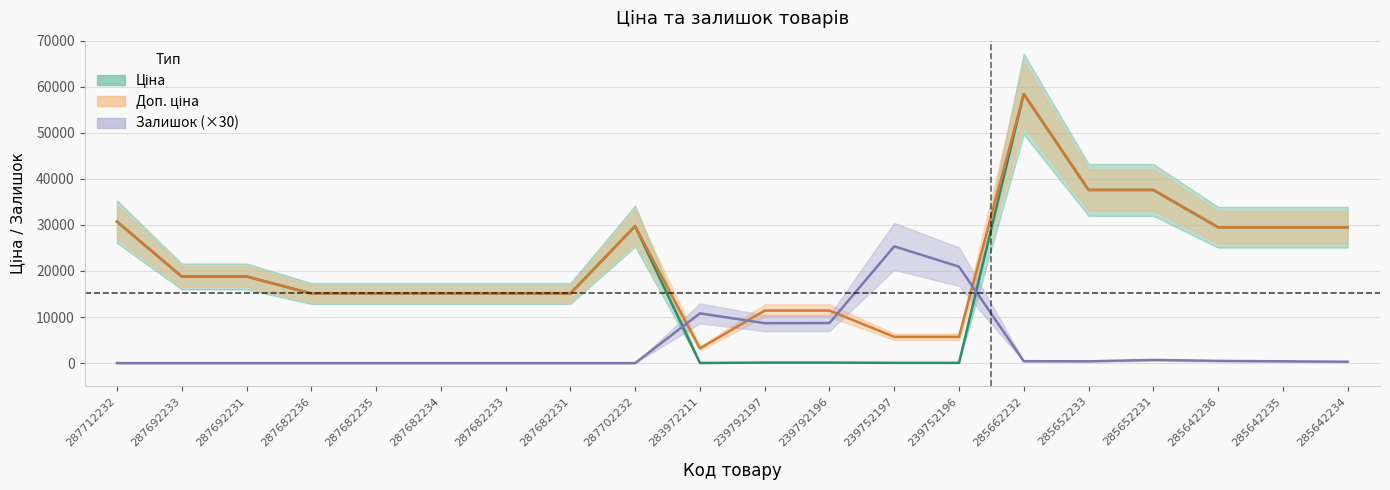

After their last crossing, which series has the higher values: Ціна or Залишок?

Ціна